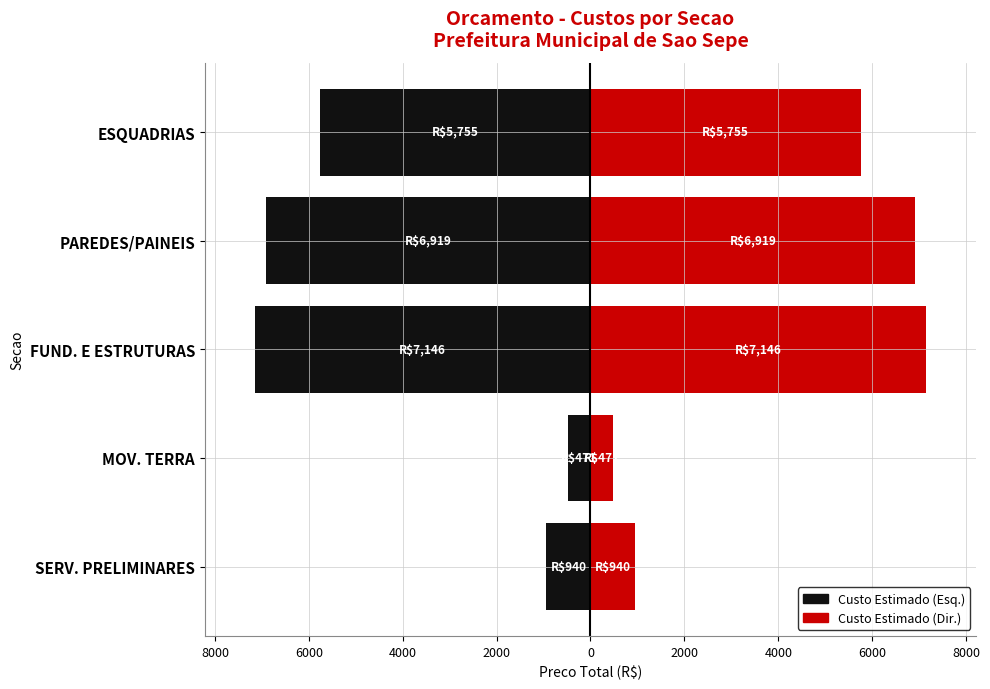

Reading left to right, what are all the values shown in this chart?

Custo Estimado (Esq.): 10000=-940.4	8000=-470.6	6000=-7146.4	4000=-6919.0	2000=-5754.8
Custo Estimado (Dir.): 10000=940.4	8000=470.6	6000=7146.4	4000=6919.0	2000=5754.8